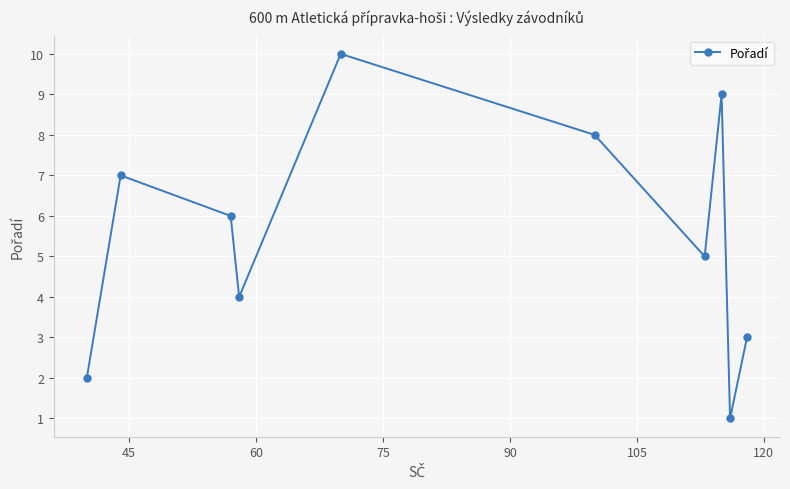

Reading left to right, what are all the values shown in this chart?

2	7	6	4	10	8	5	9	1	3